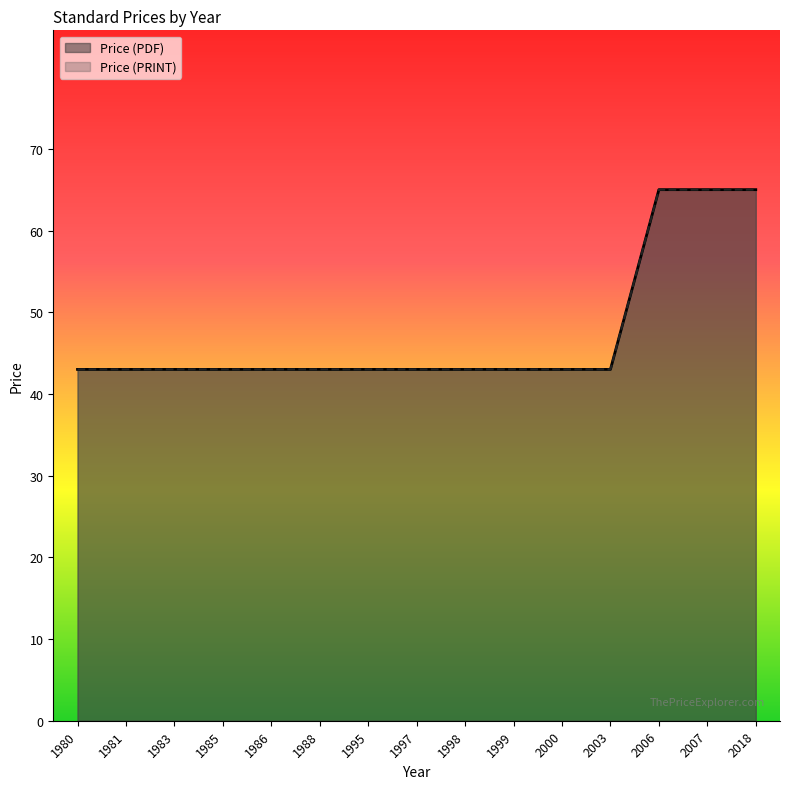

Reading left to right, what are all the values shown in this chart?

Price (PDF): 43	43	43	43	43	43	43	43	43	43	43	43	65	65	65
Price (PRINT): 43	43	43	43	43	43	43	43	43	43	43	43	65	65	65